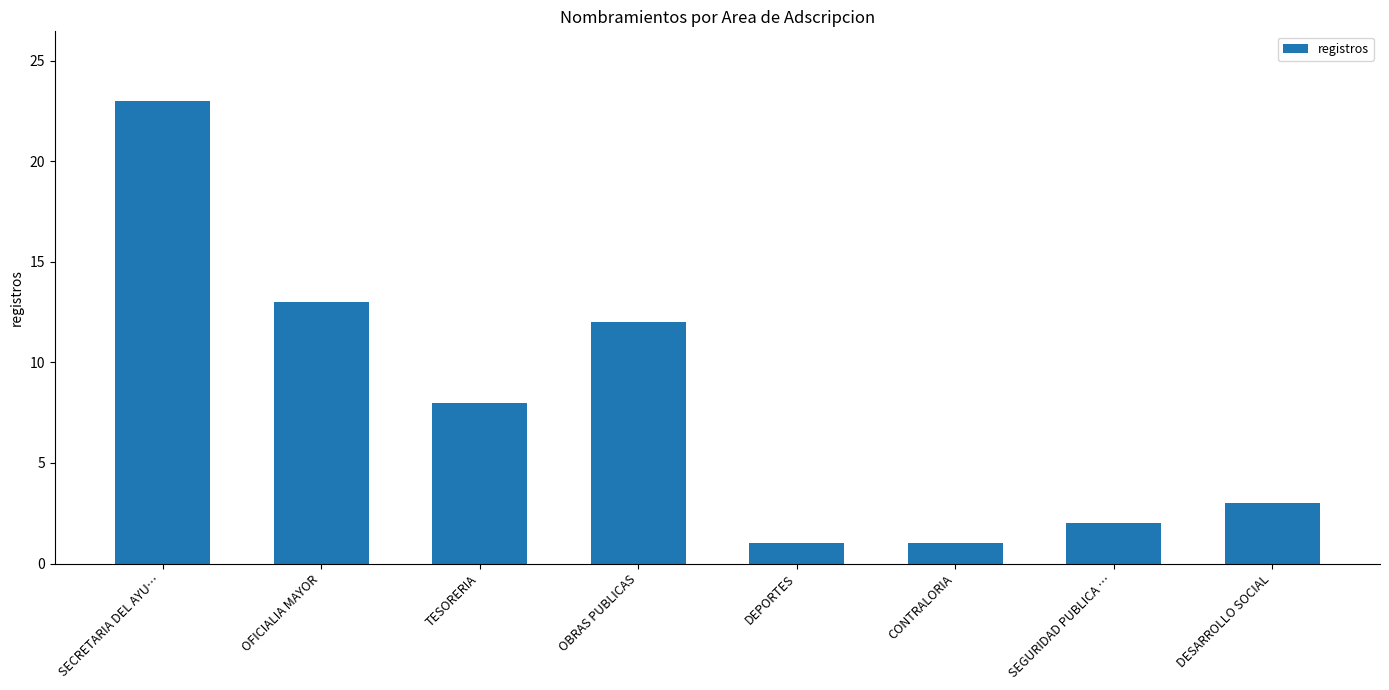

How many categories are shown in the chart?

8